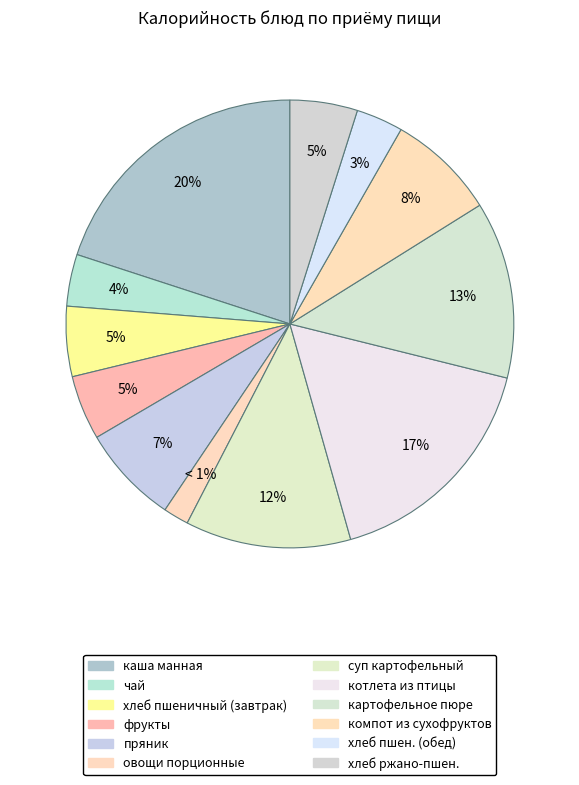

Count the number of slices in the pie.

12